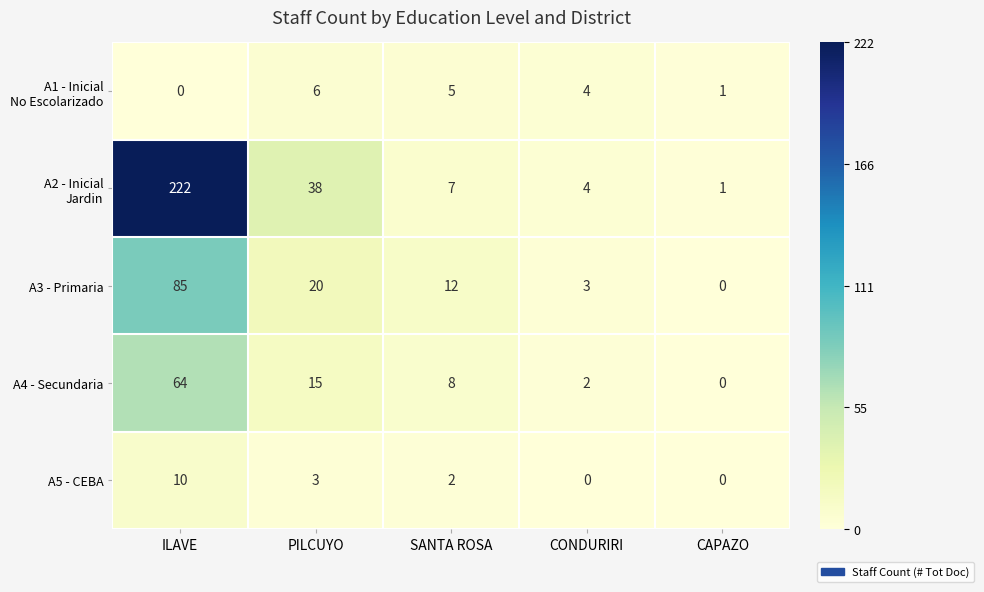

At which label is A3 - Primaria closest to 42?

PILCUYO